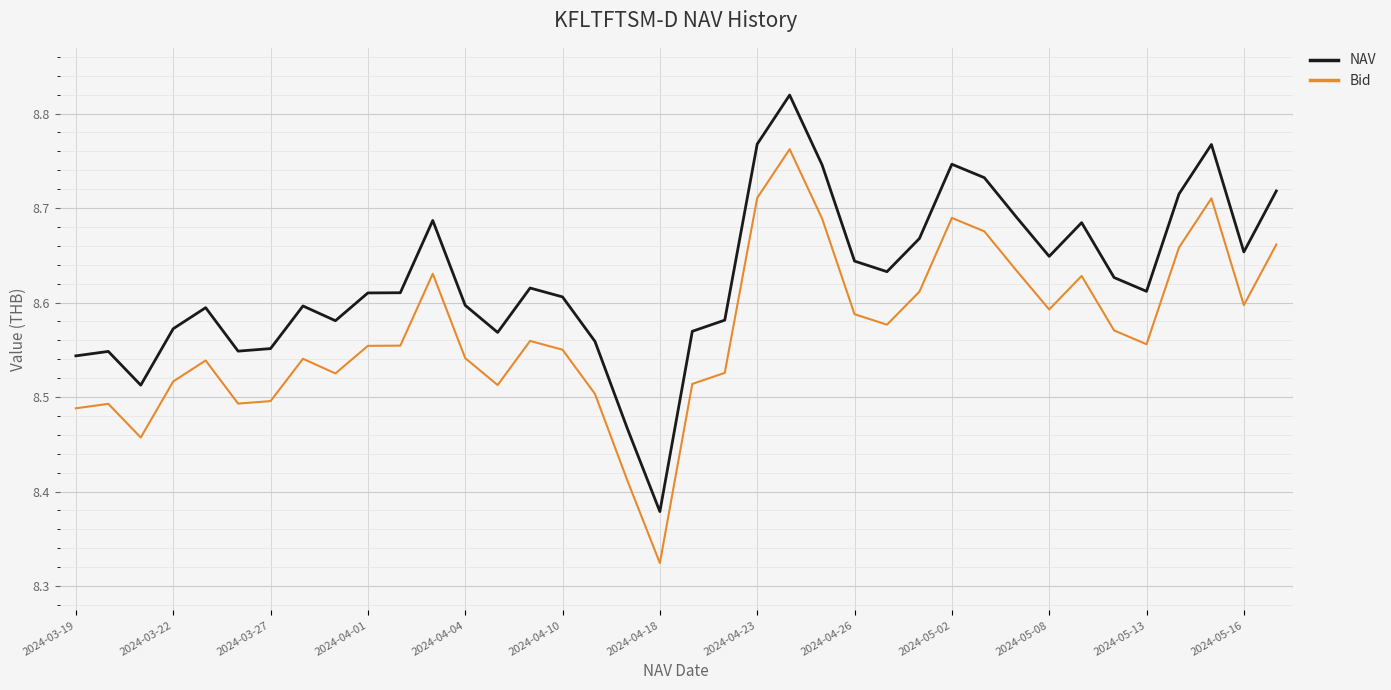

What are all the series names shown in the legend?

NAV, Bid